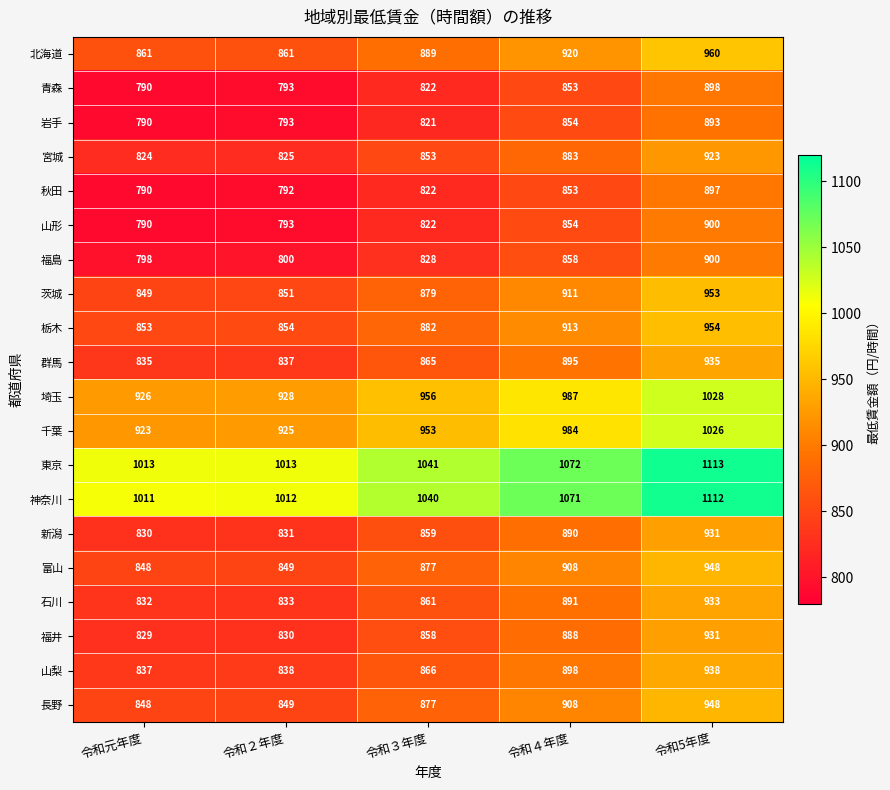

Which series has the widest spread of values?

山形